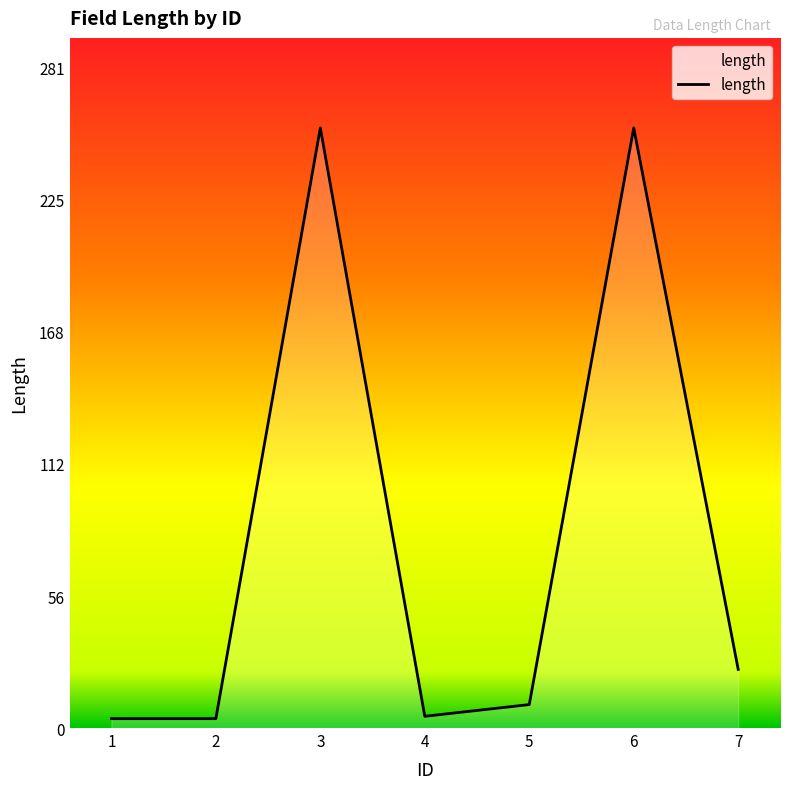

What is the difference between the maximum and minimum values?

252